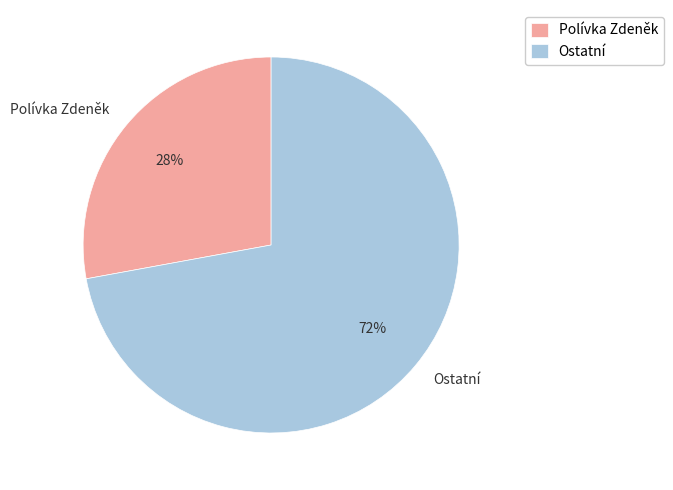

What is the largest slice in the pie chart?

Ostatní